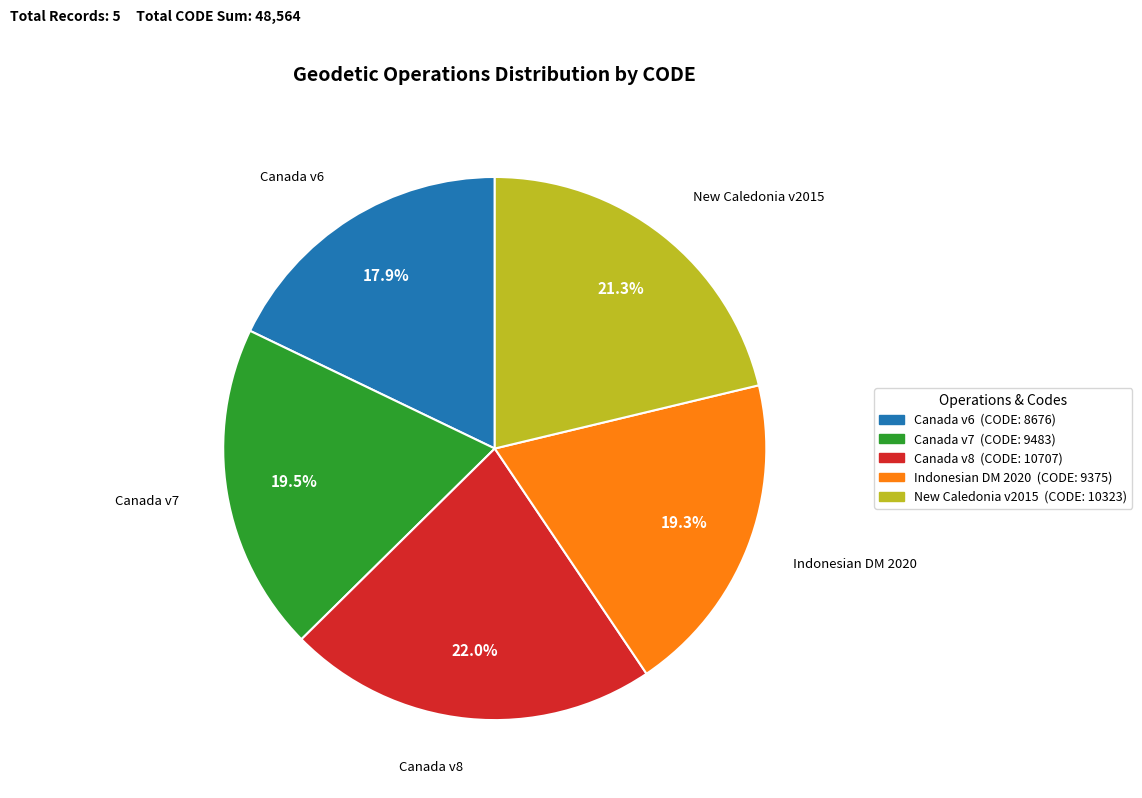

What is the ratio of the value at New Caledonia v2015 to the value at Canada v7?

1.1